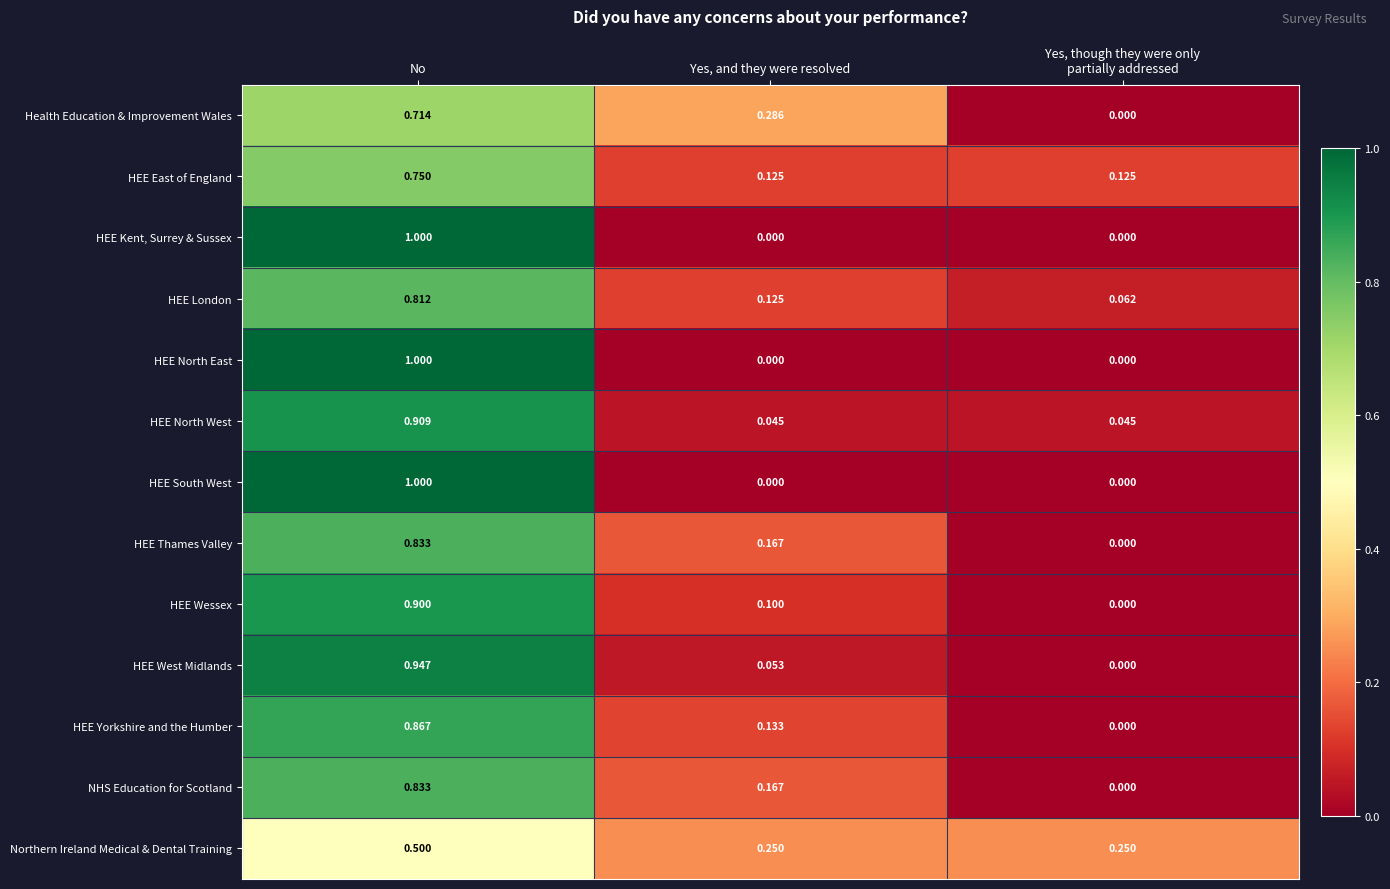

At which category is the sum across all series the highest?

No